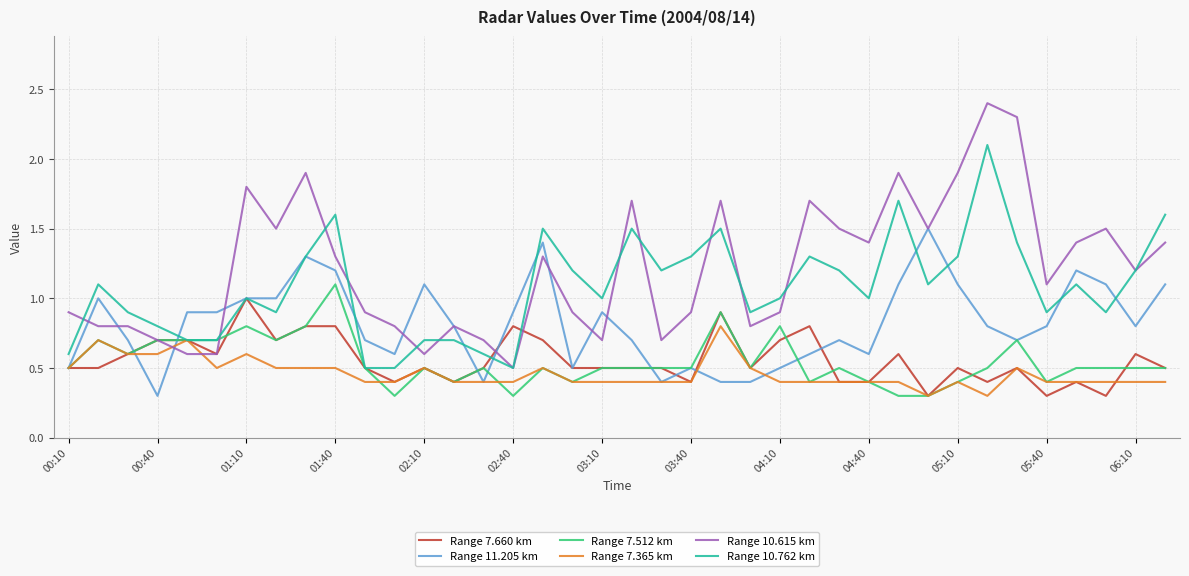

At how many categories does at least one series exceed 0?

38